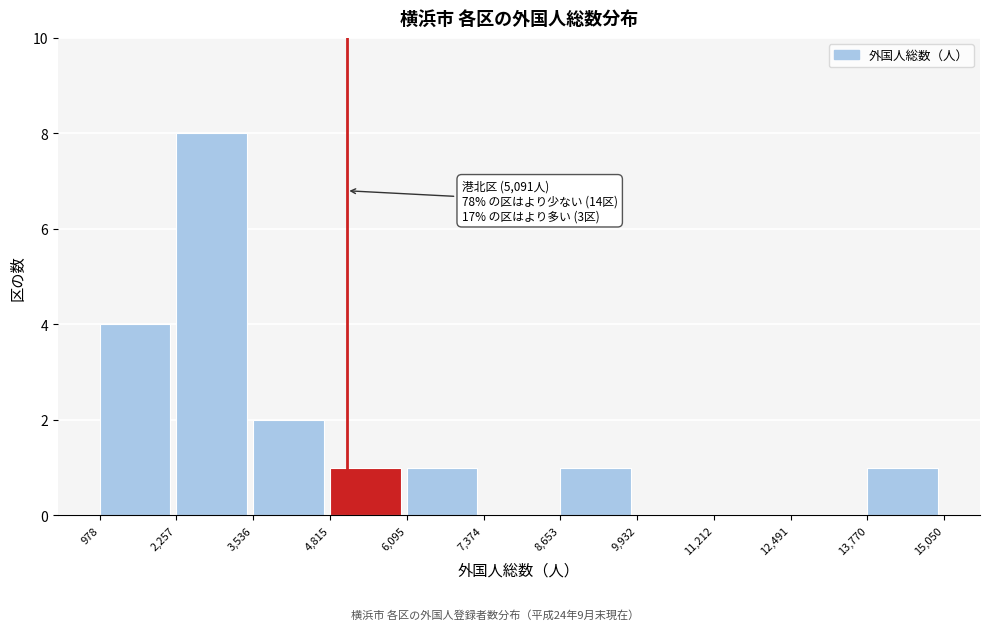

Over which range of the x-axis is the bar tallest?

2,257 to 3,536